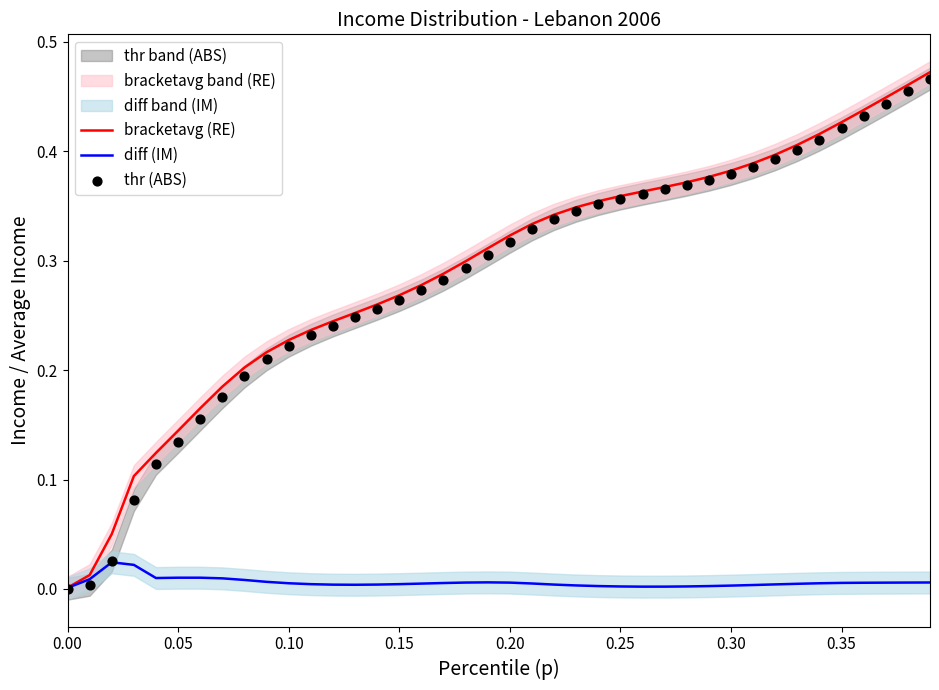

What are all the series names shown in the legend?

bracketavg (RE), diff (IM), thr (ABS)